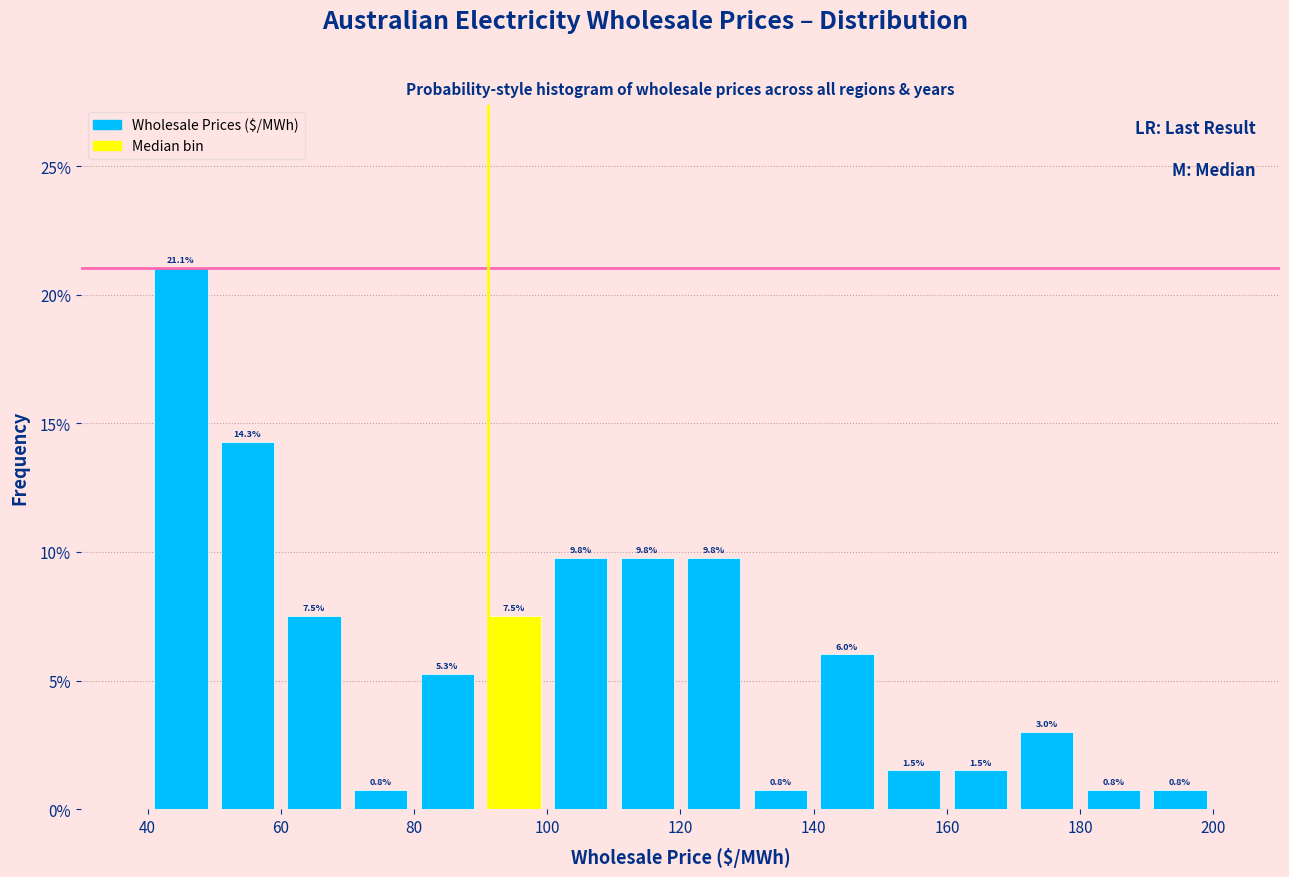

Which range on the x-axis has the tallest bar?

40 to 50